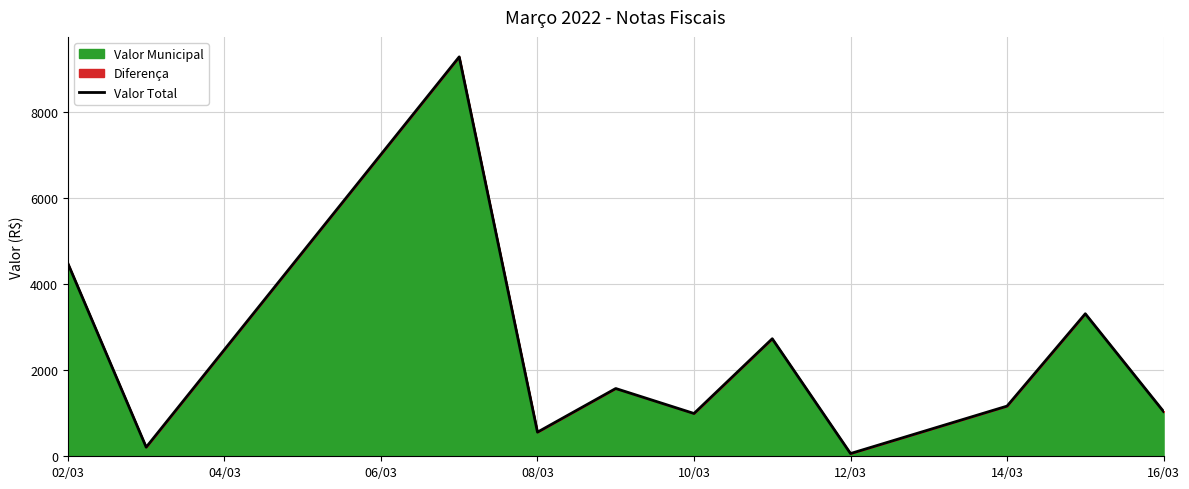

What is the greatest value displayed?

9284.0